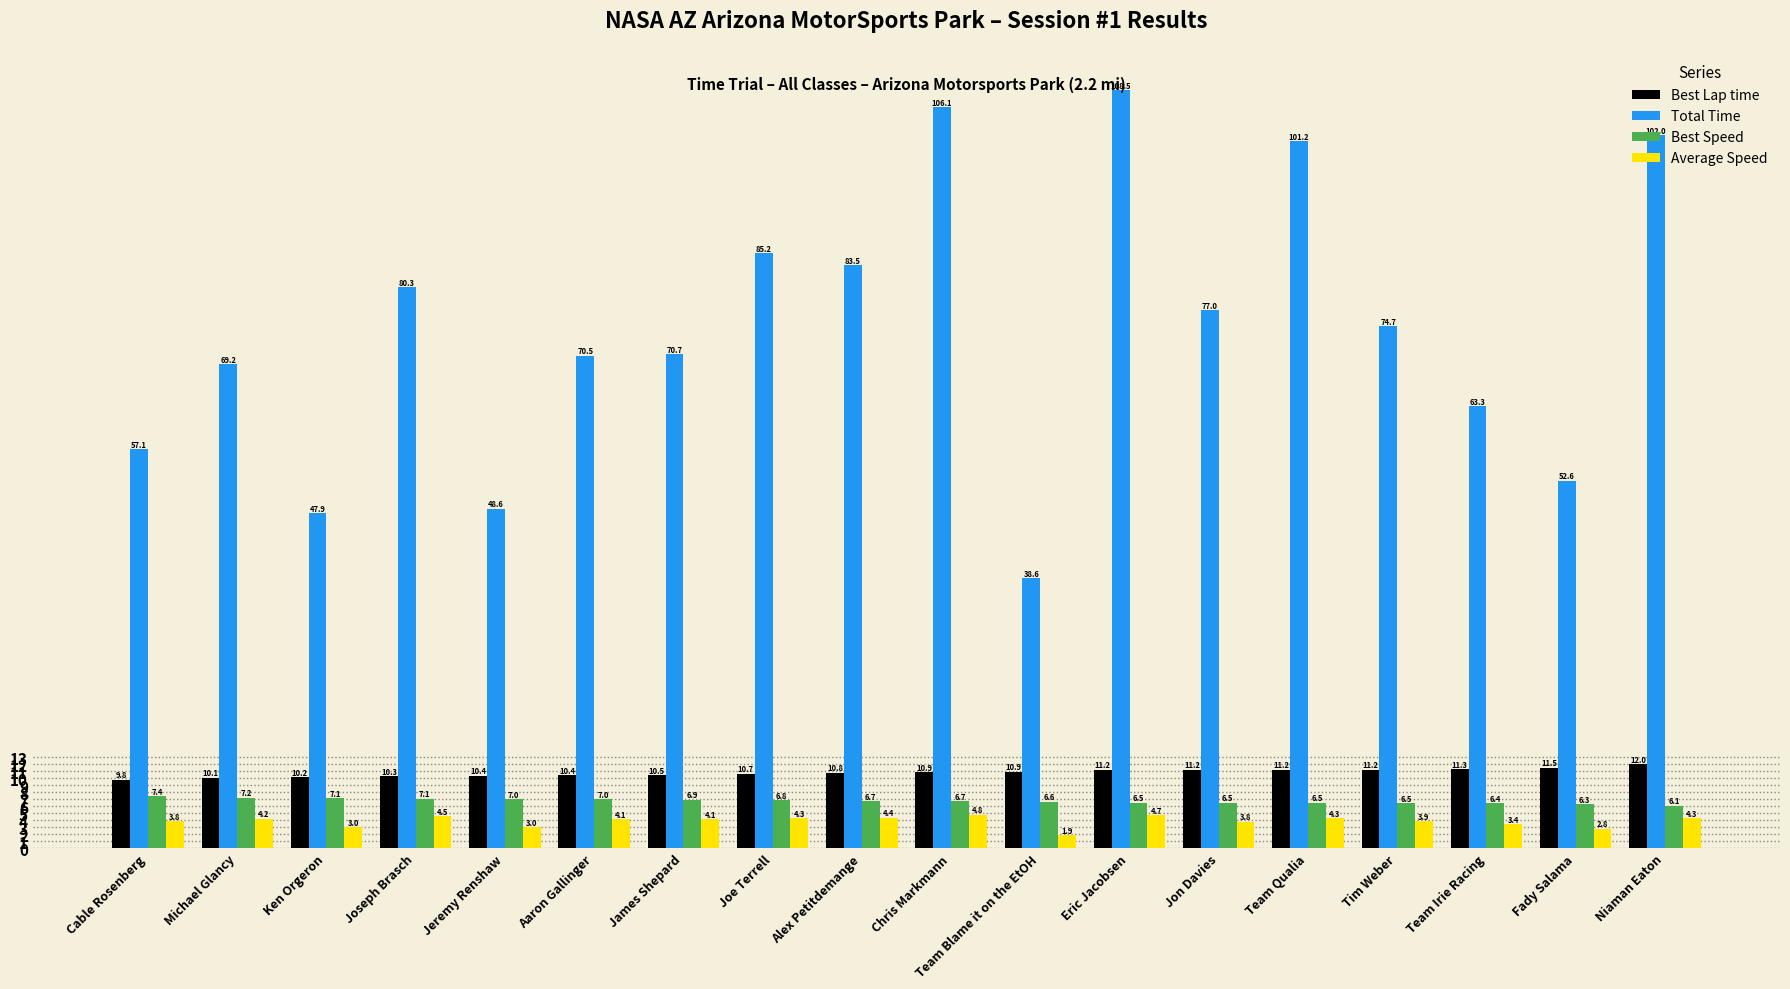

What is the difference between the highest and lowest values at Team Qualia?

96.9